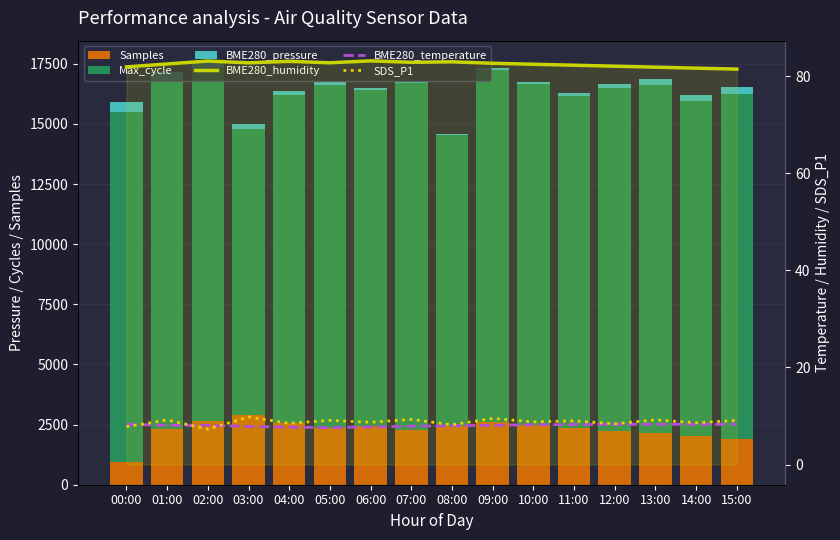

At which category is the sum across all series the highest?

02:00